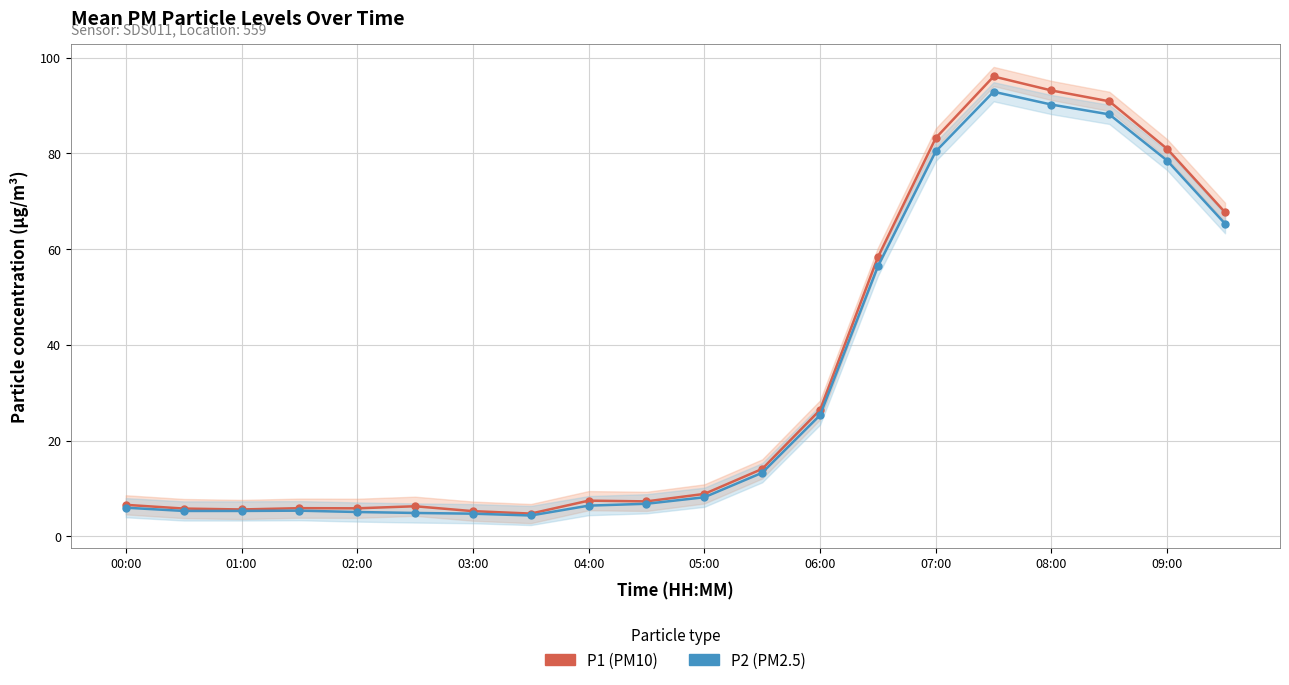

What is the value of the P2 point at the 6th from the left?

4.9